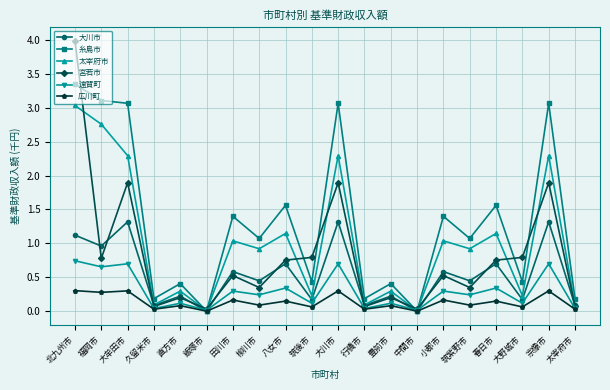

Rank the series by their maximum value, from highest to lowest.

宮若市, 糸島市, 太宰府市, 大川市, 遠賀町, 広川町